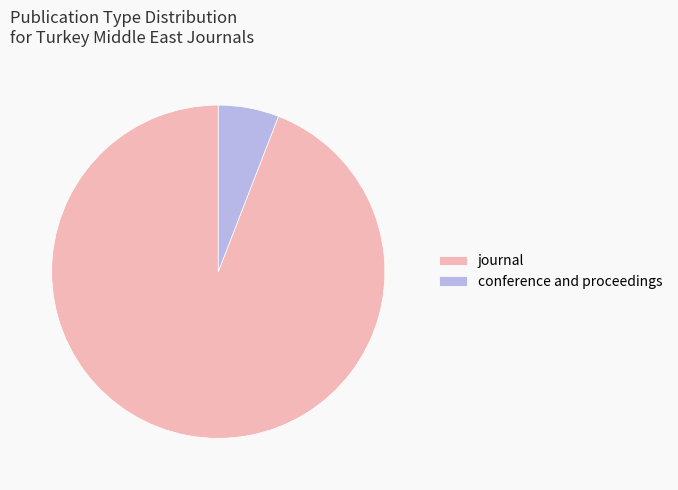

Which has a higher value, journal or conference and proceedings?

journal